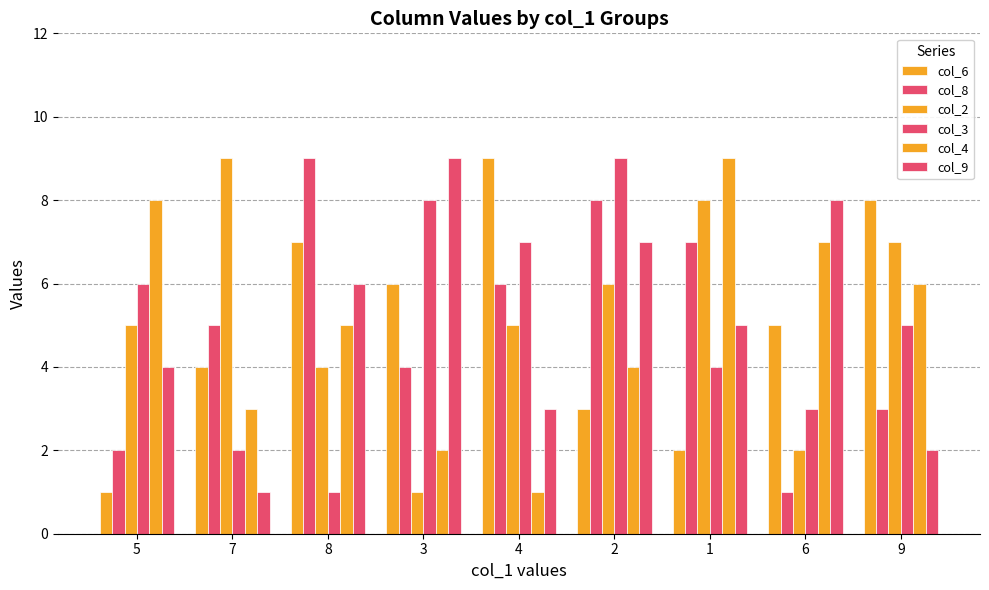

Does the chart contain any negative values?

No